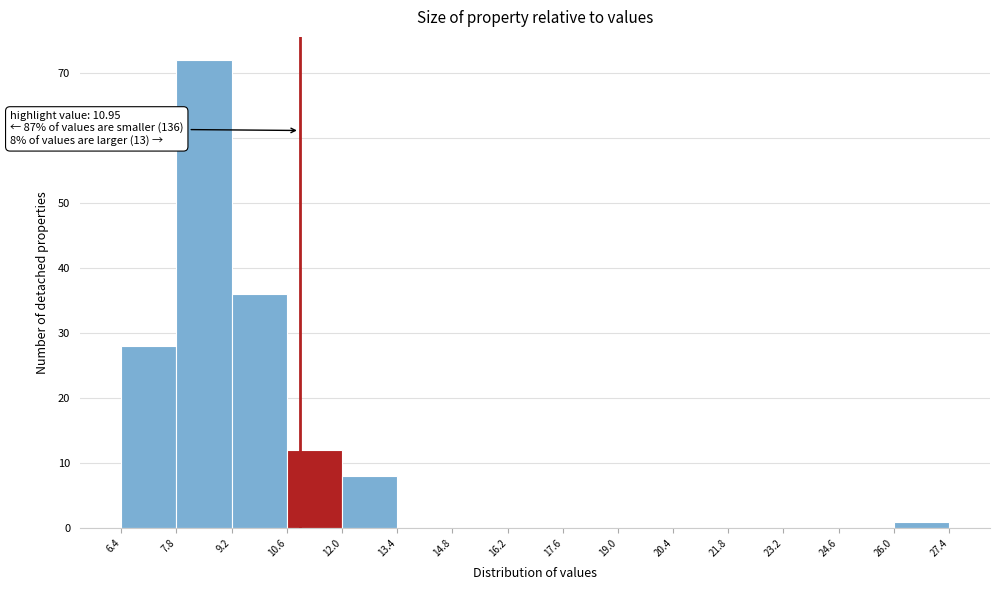

Which range on the x-axis has the tallest bar?

7.8 to 9.2